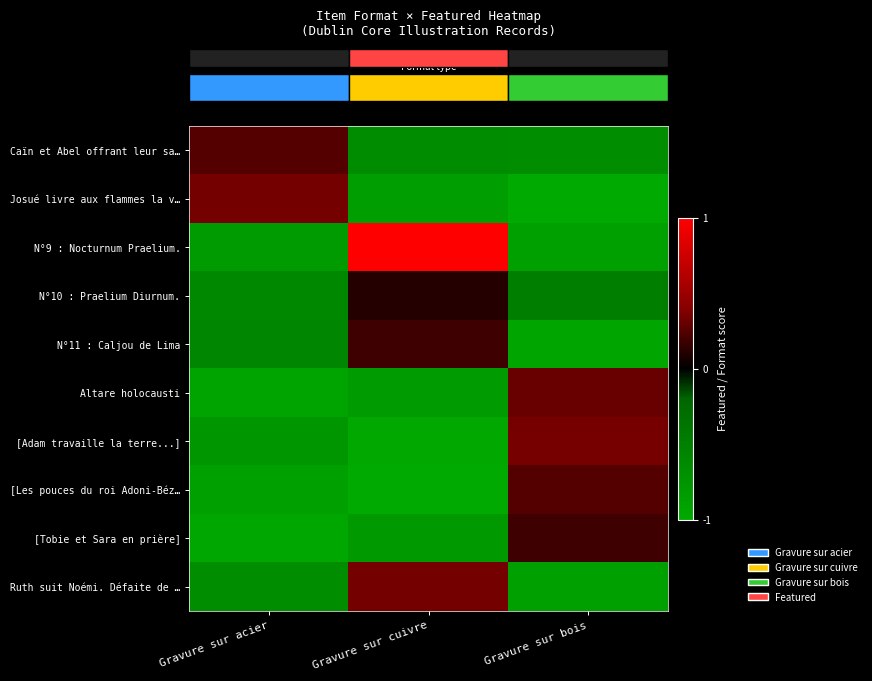

What is the minimum value shown in the chart?

-1.0